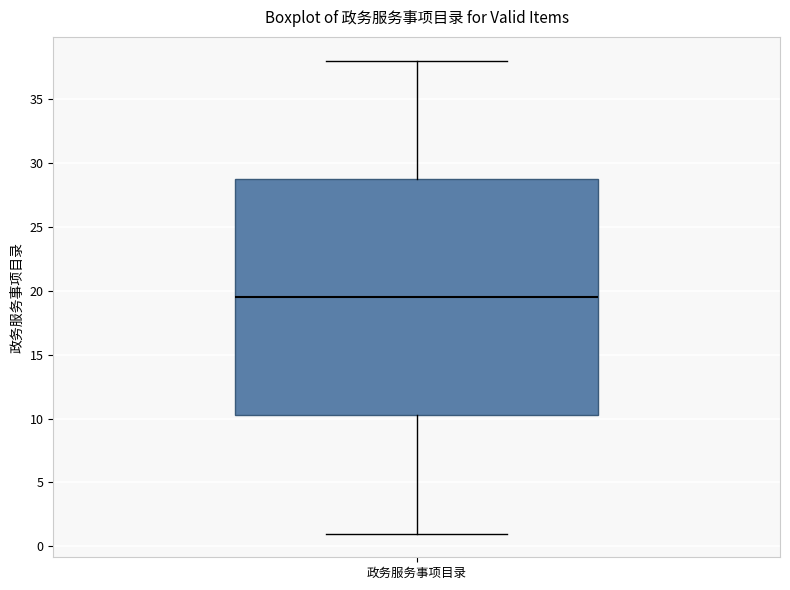

Transcribe this box plot: give where the median line is, the range the box spans, and where the two whiskers end, as read against the y-axis. The values are not printed on the chart, so give them approximately, as read against the axis.

median 19.5, box 10.5 to 29.0, whiskers 1.0 to 38.0